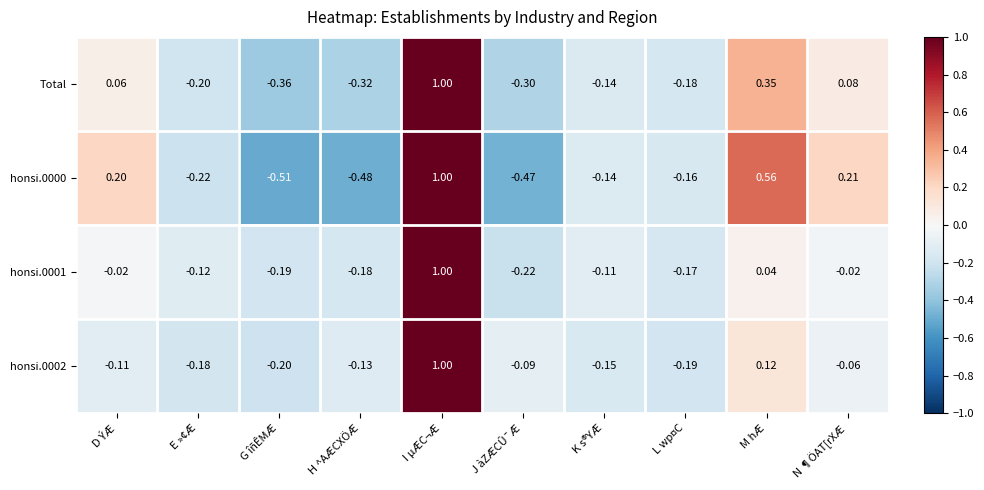

At which label does honsi.0002 first exceed 0?

I µÆC¬Æ